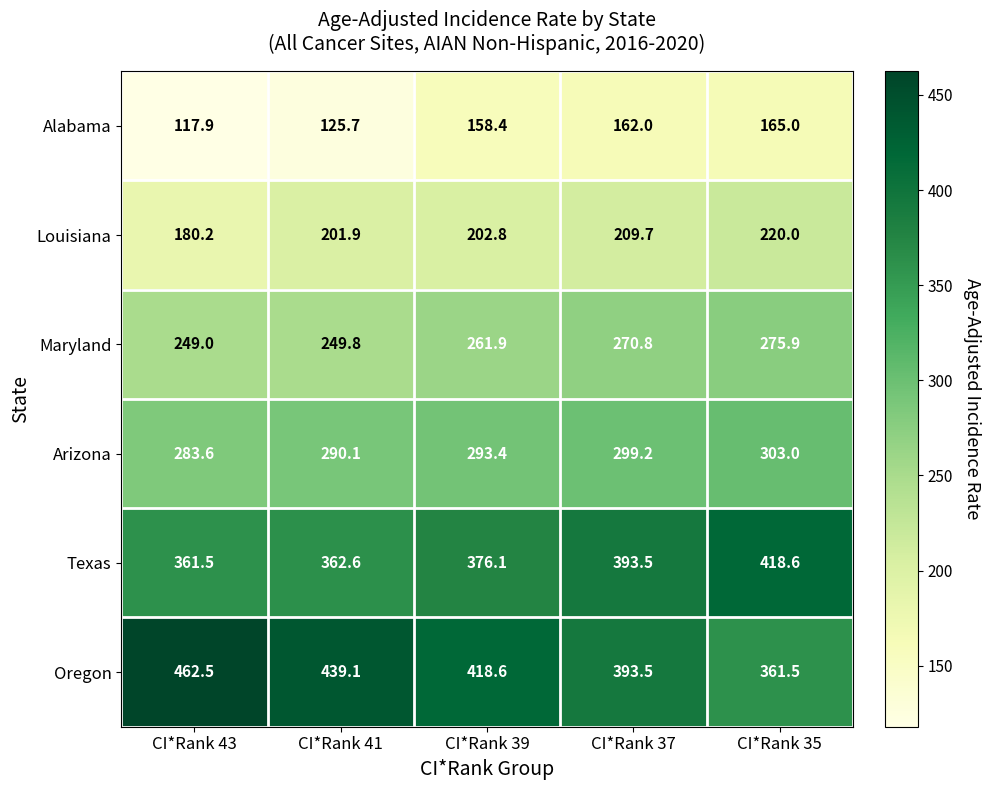

At which category is the sum across all series the highest?

CI*Rank 35